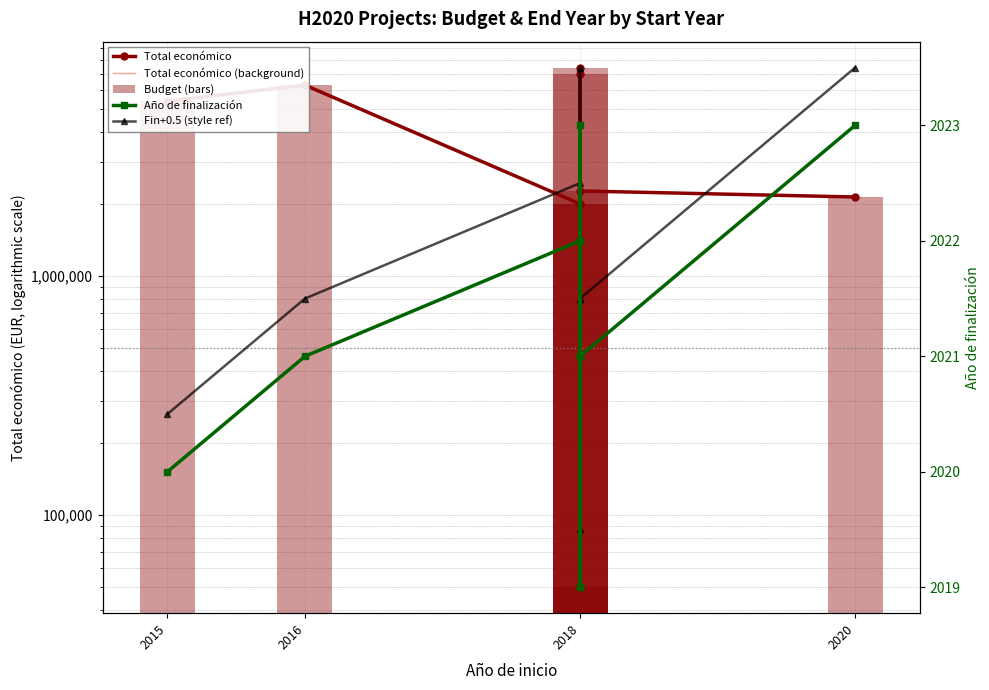

What is the difference between the maximum and minimum values in the Budget (bars) series?

7366491.0